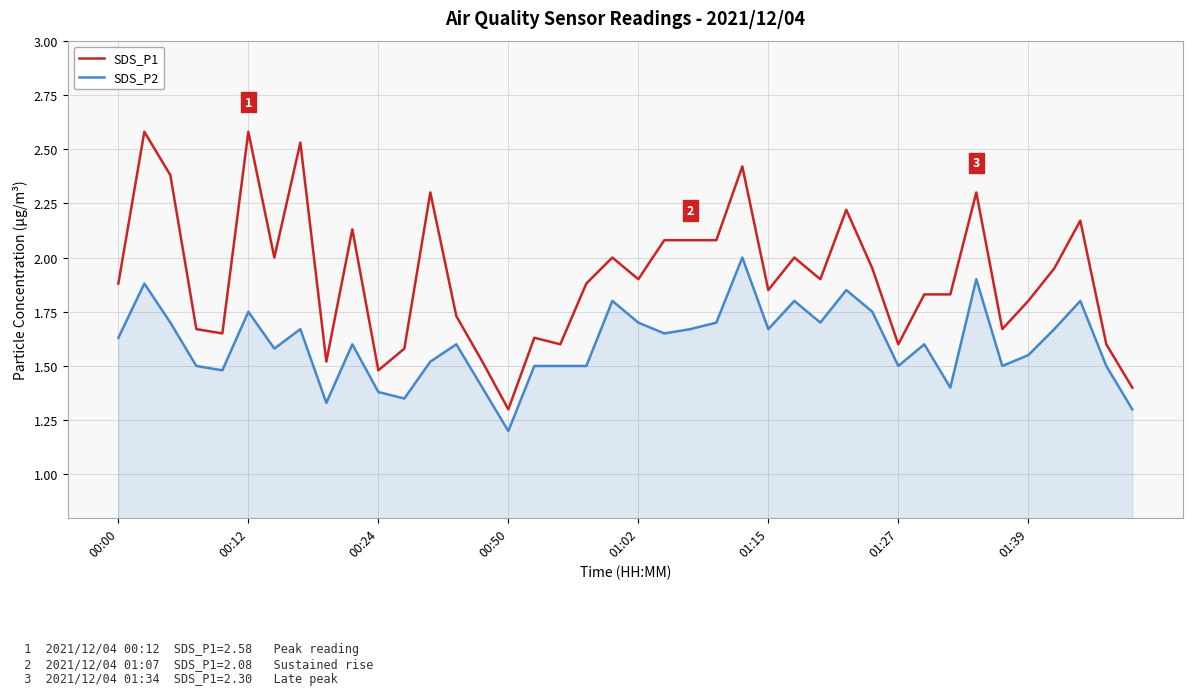

Which series has the largest total across all categories?

SDS_P1